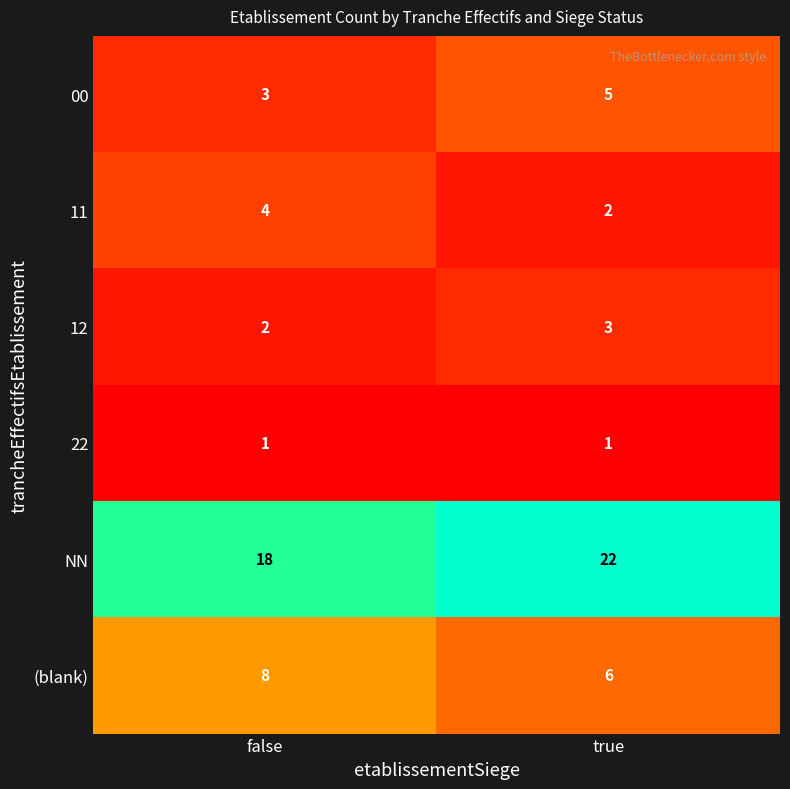

Reading left to right, what are all the values shown in this chart?

00: 3	5
11: 4	2
12: 2	3
22: 1	1
NN: 18	22
(blank): 8	6